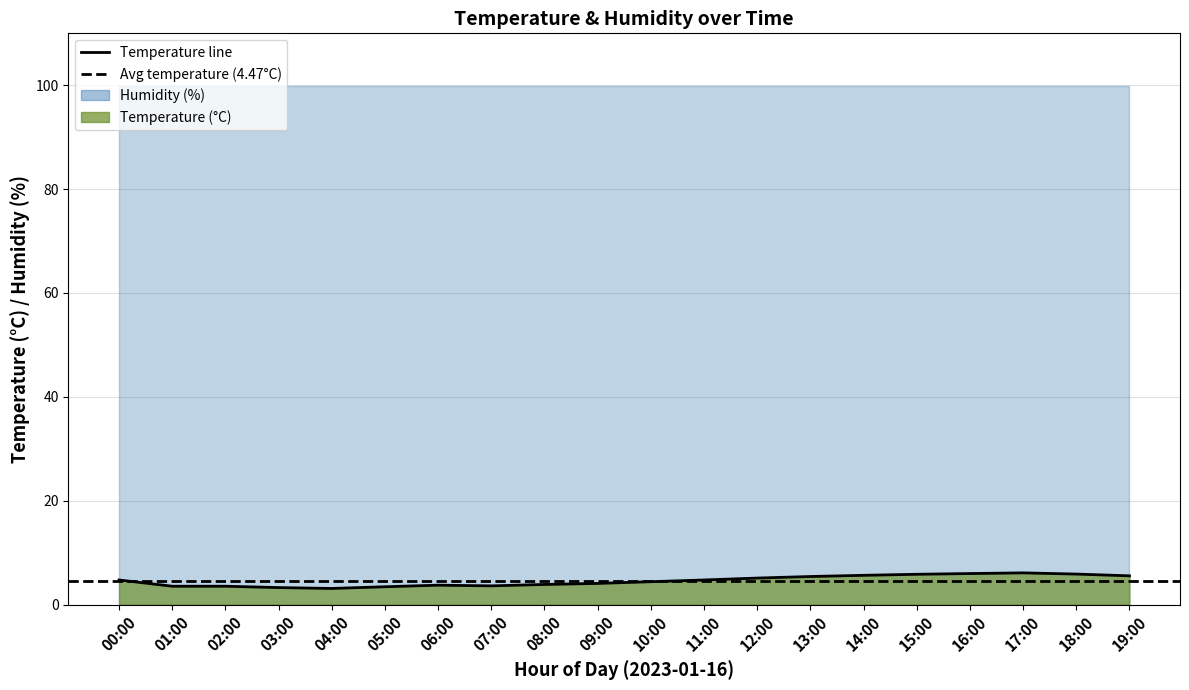

Where is the data nearest to the value 4?

09:00